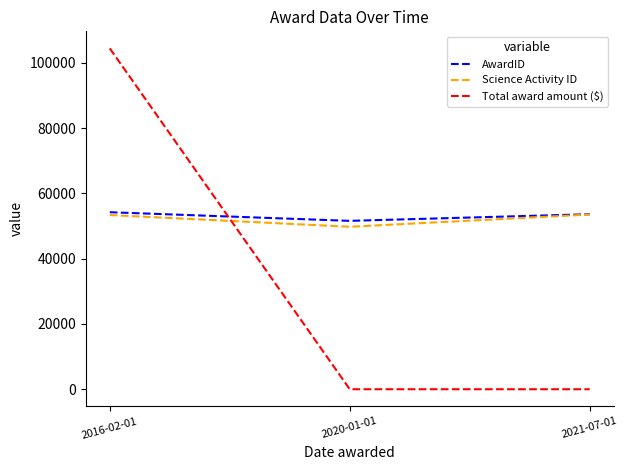

What are all the series names shown in the legend?

AwardID, Science Activity ID, Total award amount ($)